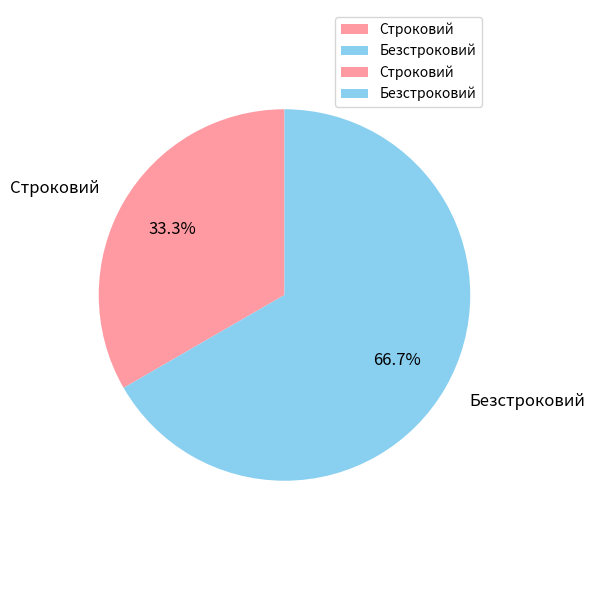

To the nearest percent, what is the average slice percentage?

50%